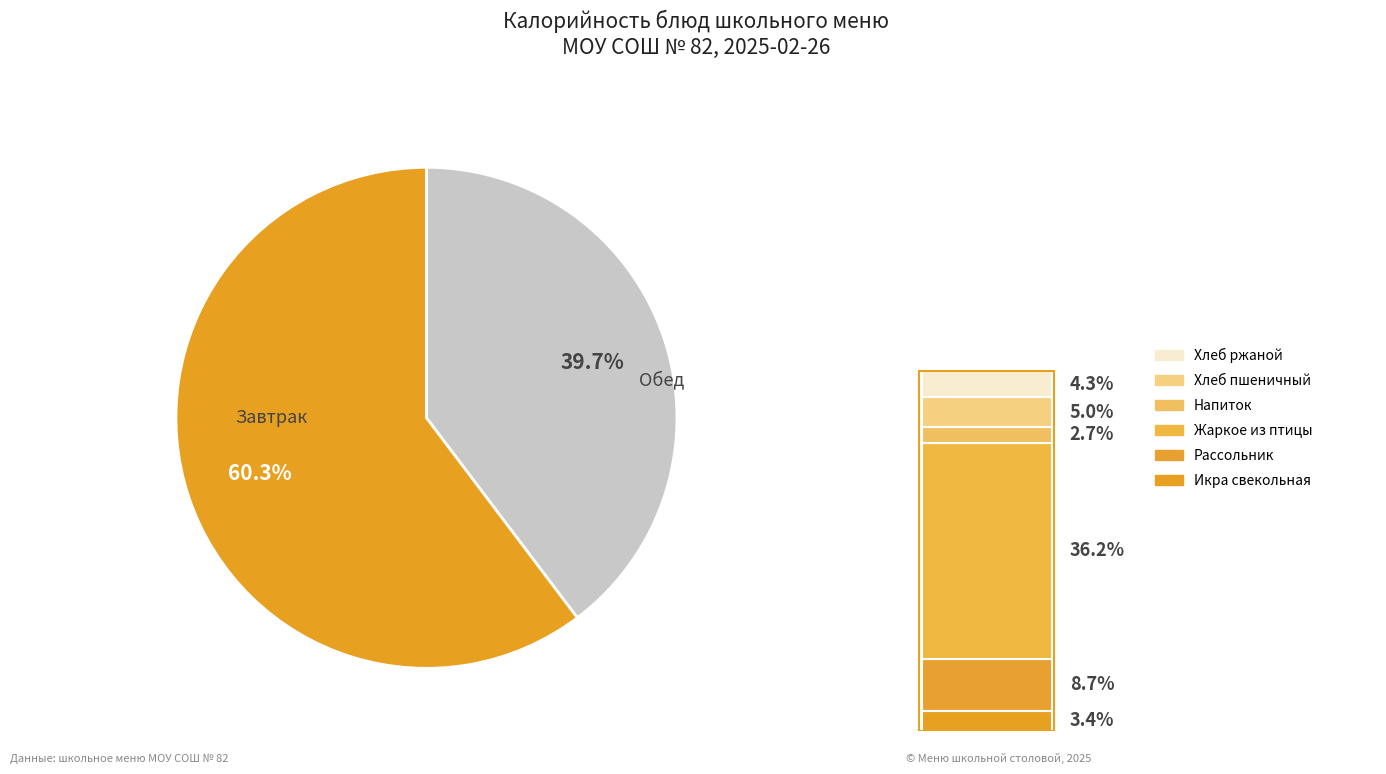

To the nearest percent, what percentage of the pie is Жаркое из птицы?

36%